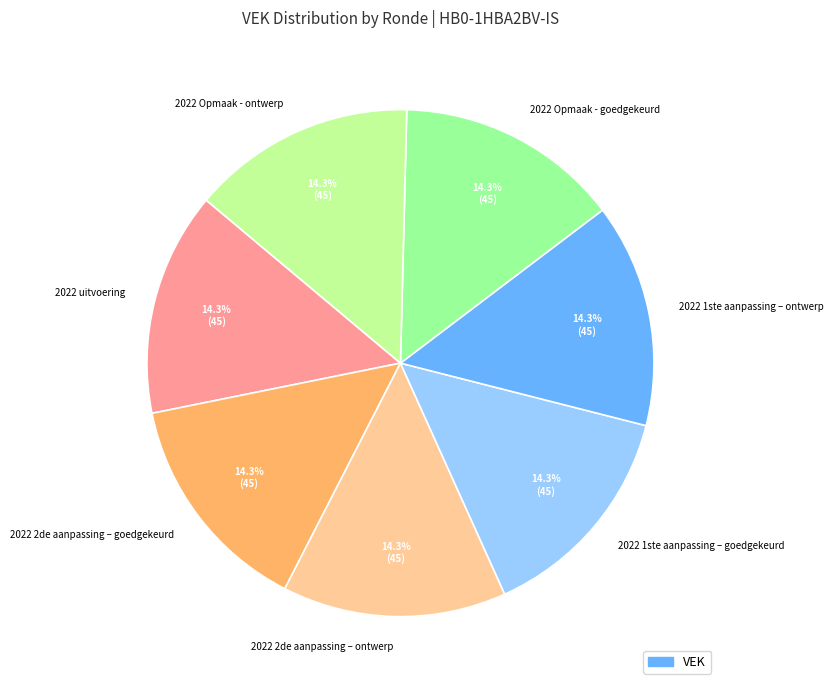

Approximately how many times larger is the value at 2022 1ste aanpassing – ontwerp compared to 2022 1ste aanpassing – goedgekeurd?

1.0